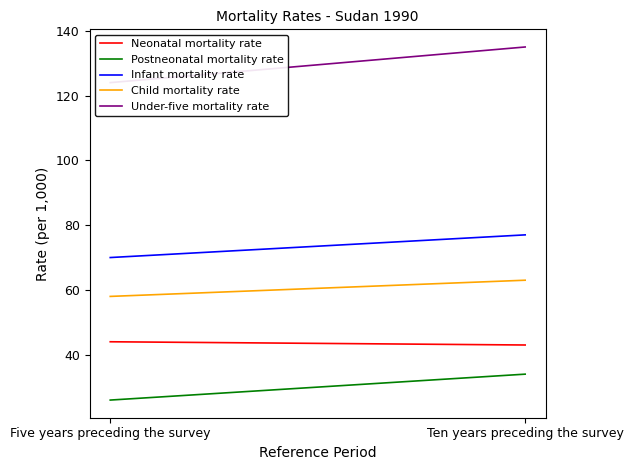

How many lines are shown in the chart?

5